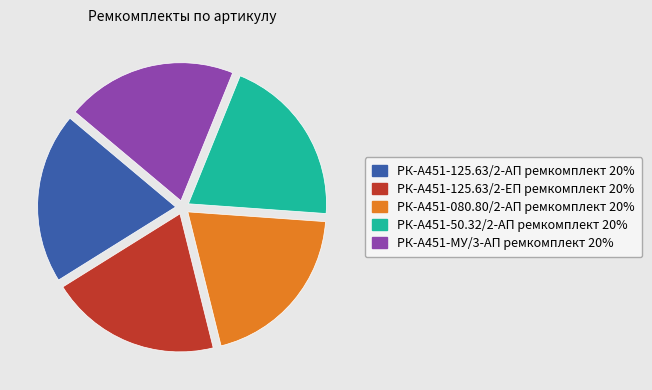

What is the ratio of the value at РК-А451-125.63/2-ЕП ремкомплект to the value at РК-А451-125.63/2-АП ремкомплект?

1.0